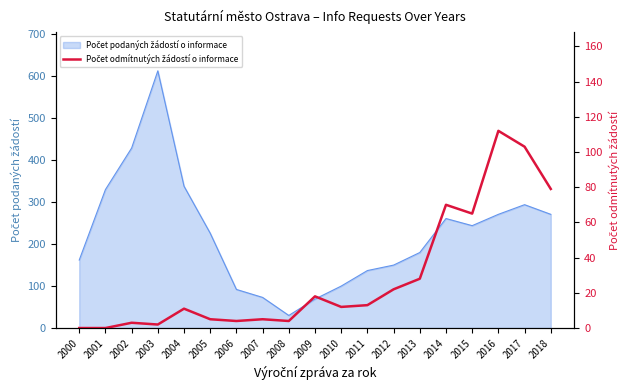

How many data points does each series have?

19